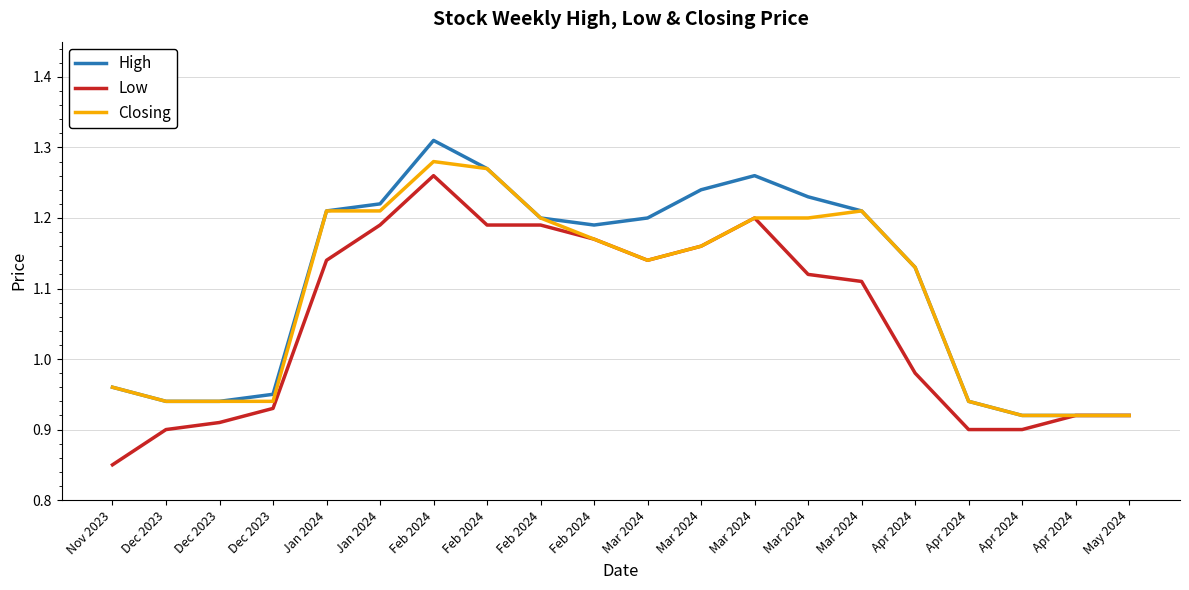

Rank the categories by Closing value from highest to lowest.

Feb 2024, Feb 2024, Jan 2024, Jan 2024, Mar 2024, Feb 2024, Mar 2024, Mar 2024, Feb 2024, Mar 2024, Mar 2024, Apr 2024, Nov 2023, Dec 2023, Dec 2023, Dec 2023, Apr 2024, Apr 2024, Apr 2024, May 2024